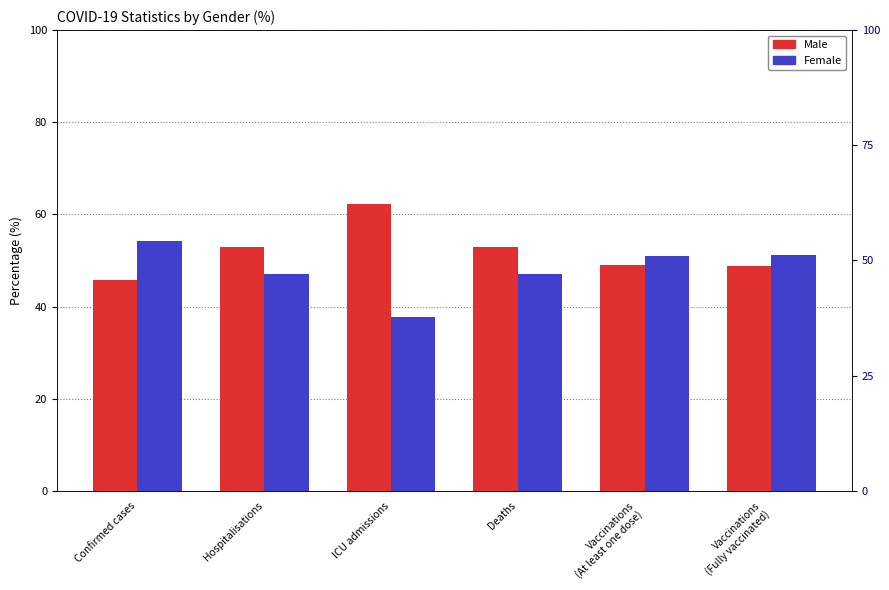

Which series has the widest spread of values?

Male